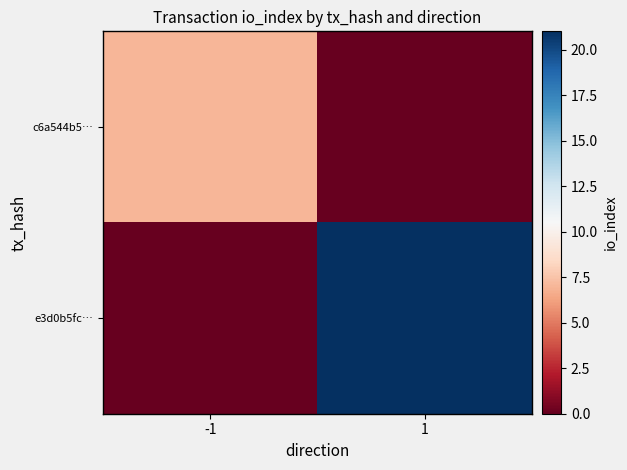

Which has a higher value, 1 or -1?

-1